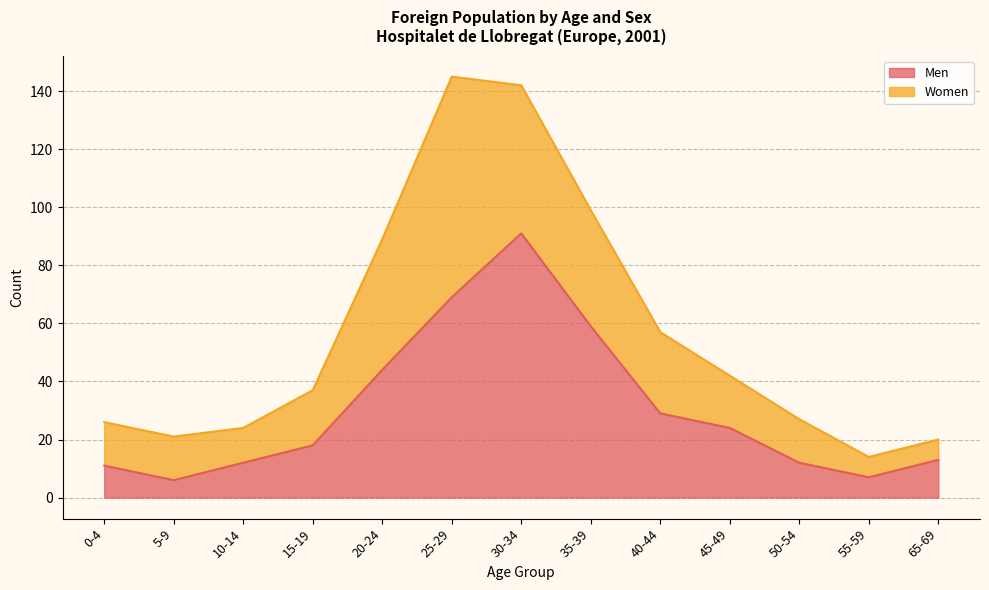

What value does the data have at 25-29?

69